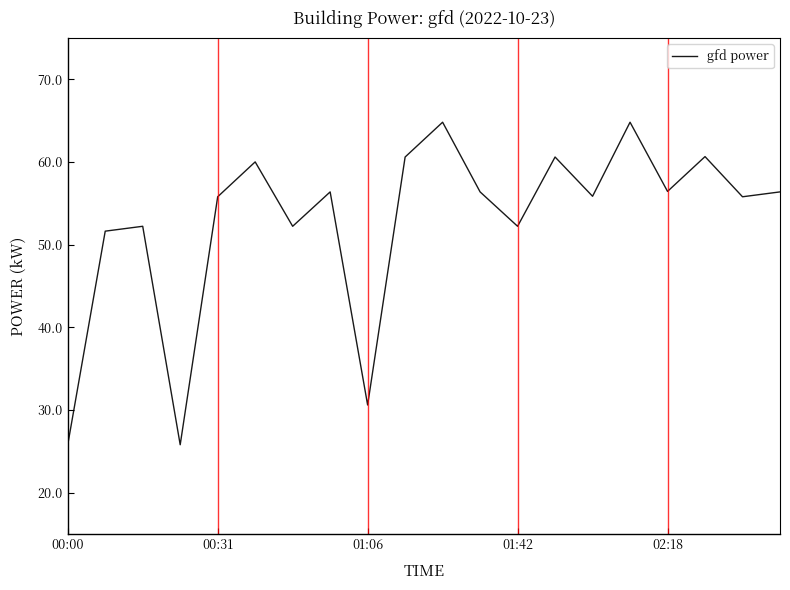

What is the maximum value shown in the chart?

64.8